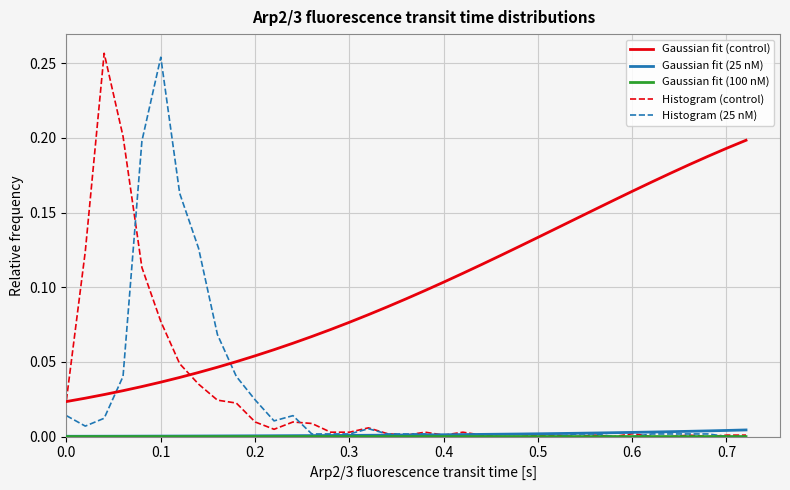

Which series has the largest total across all categories?

Gaussian fit (control)